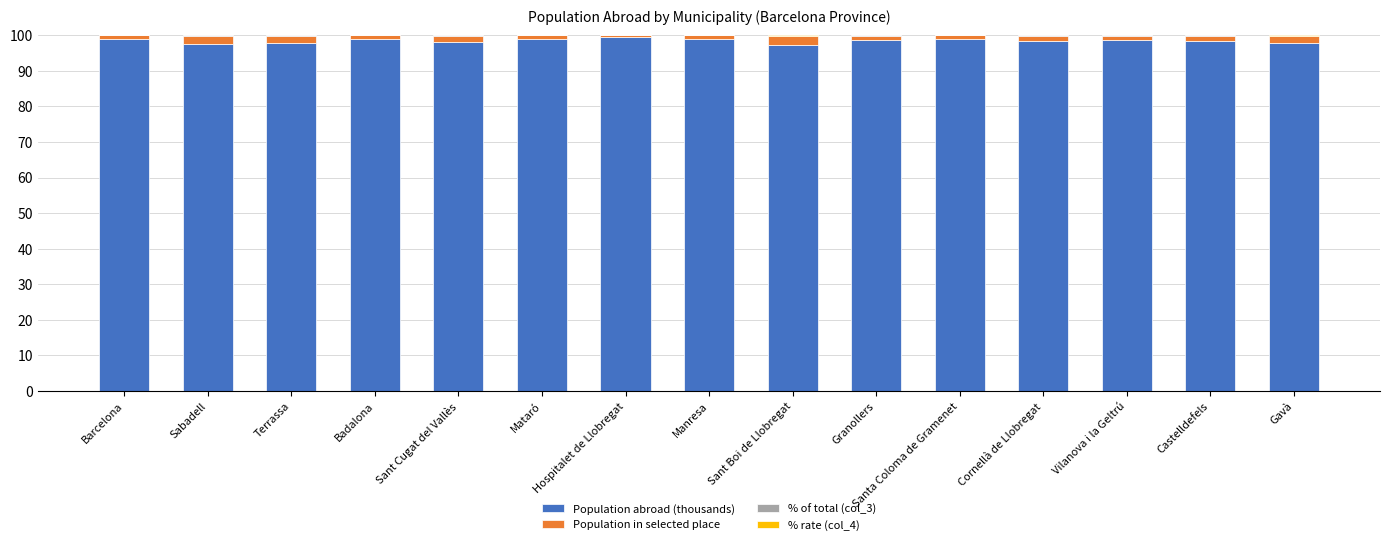

Is it true that Population abroad (thousands) equals 97.8 at Gavà?

True